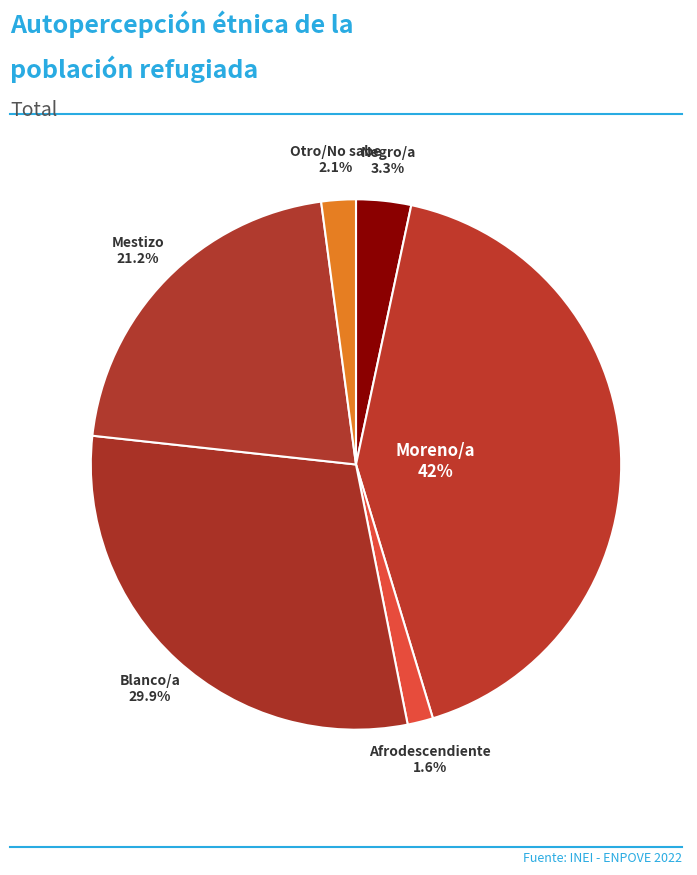

What percentage is the Afrodescendiente slice, to the nearest percent?

2%